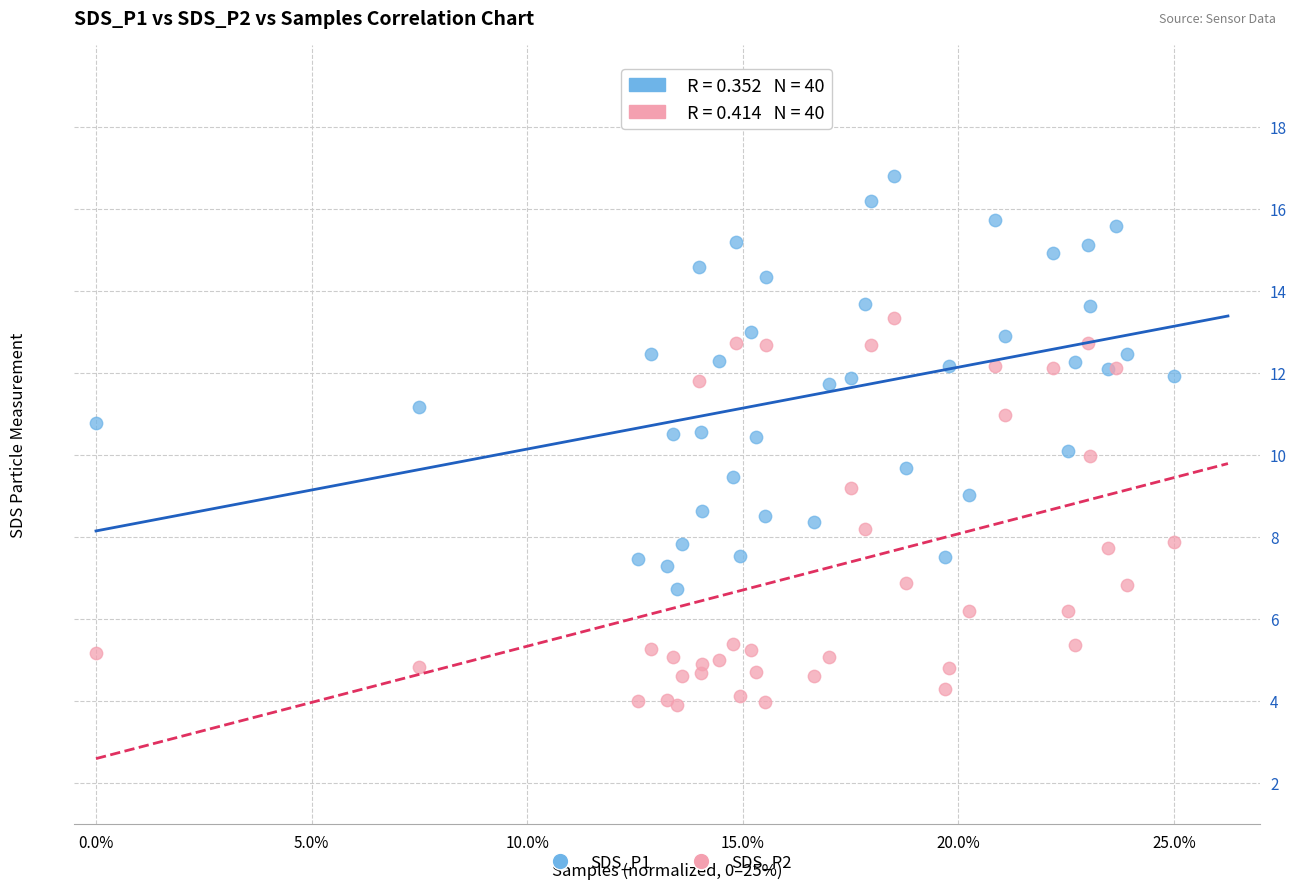

Which series contains the lowest Y value?

SDS_P2